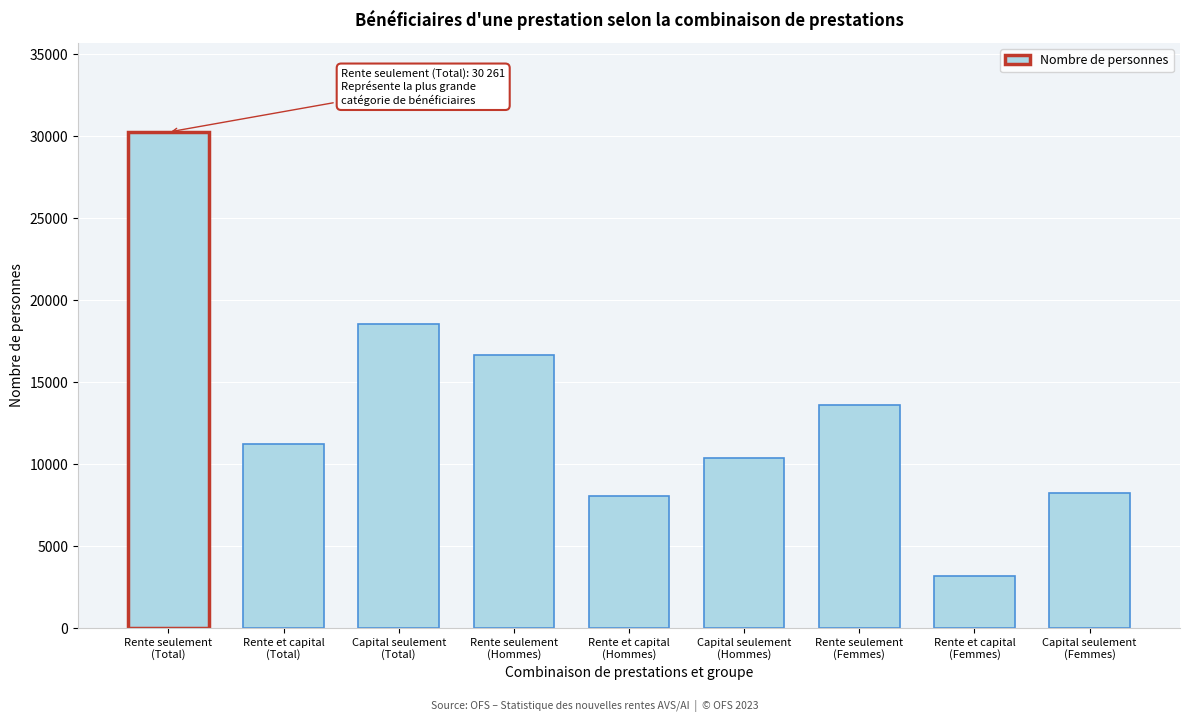

What is the average value?

13350